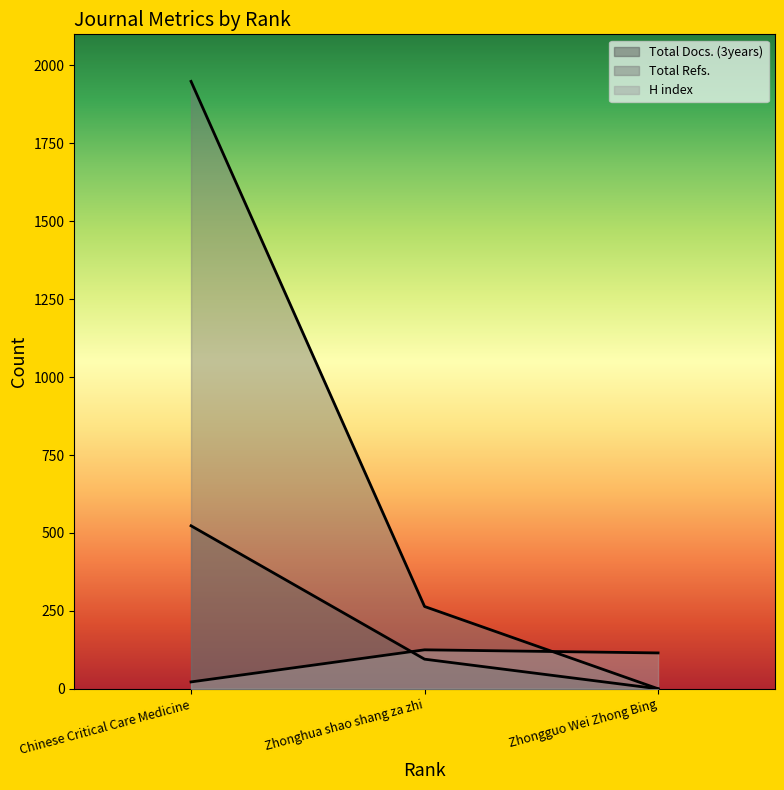

Is it true that H index equals 22 at Chinese Critical Care Medicine?

True